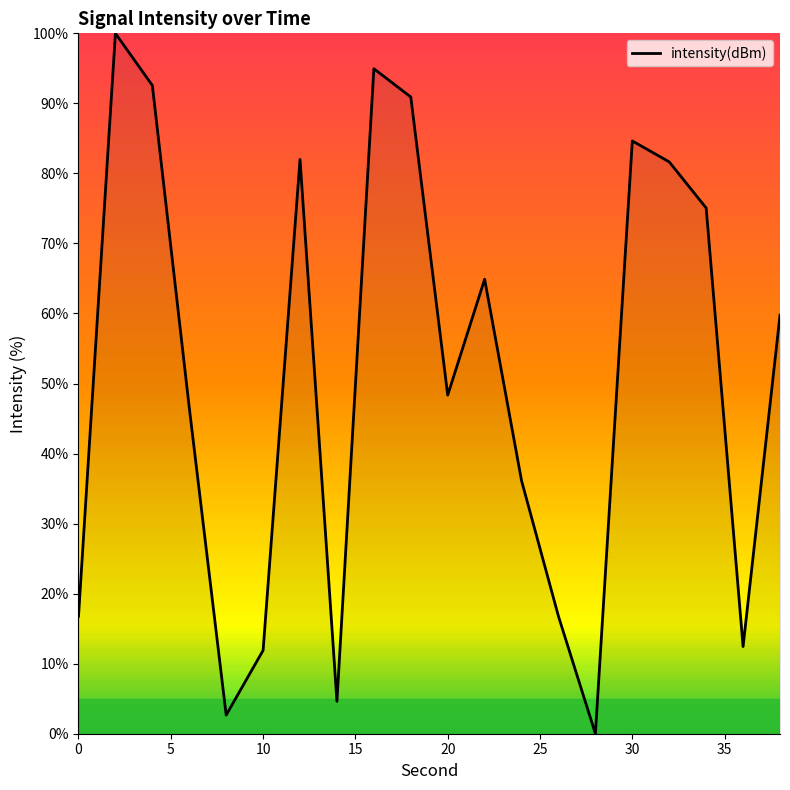

What is the greatest value displayed?

100.0